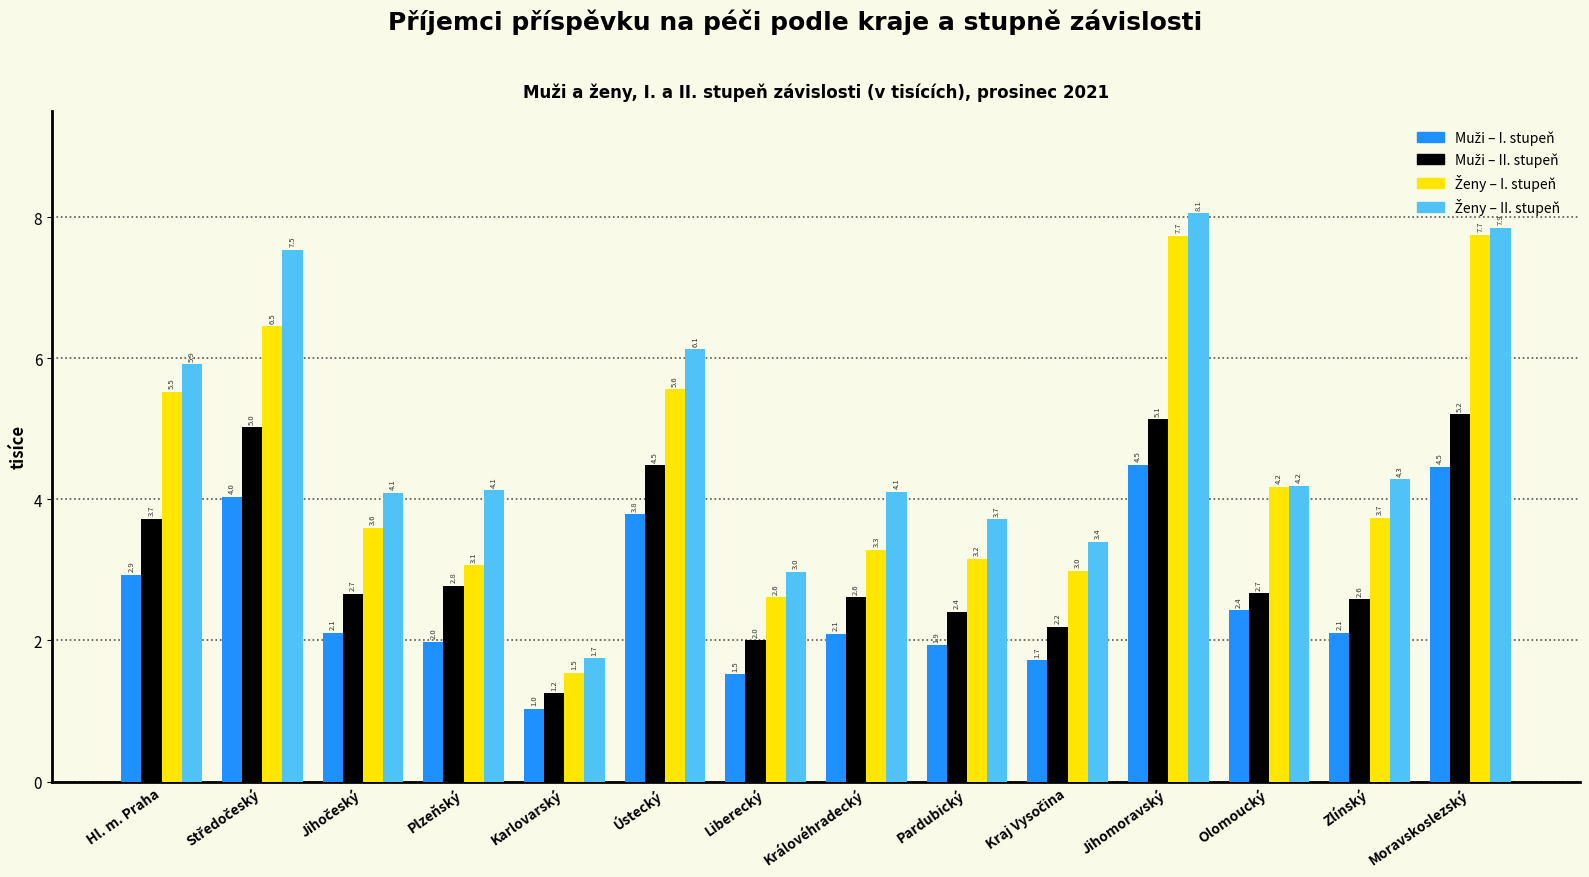

At which category is the sum across all series the highest?

Jihomoravský